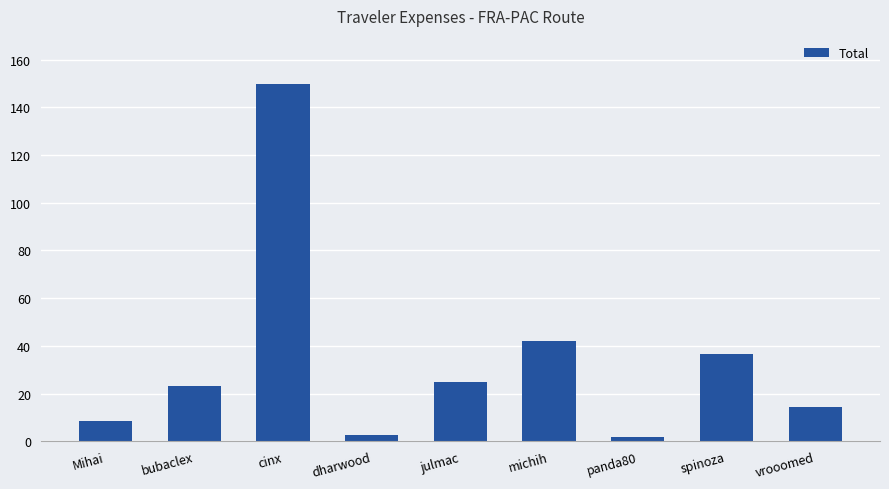

Are the bars horizontal?

No